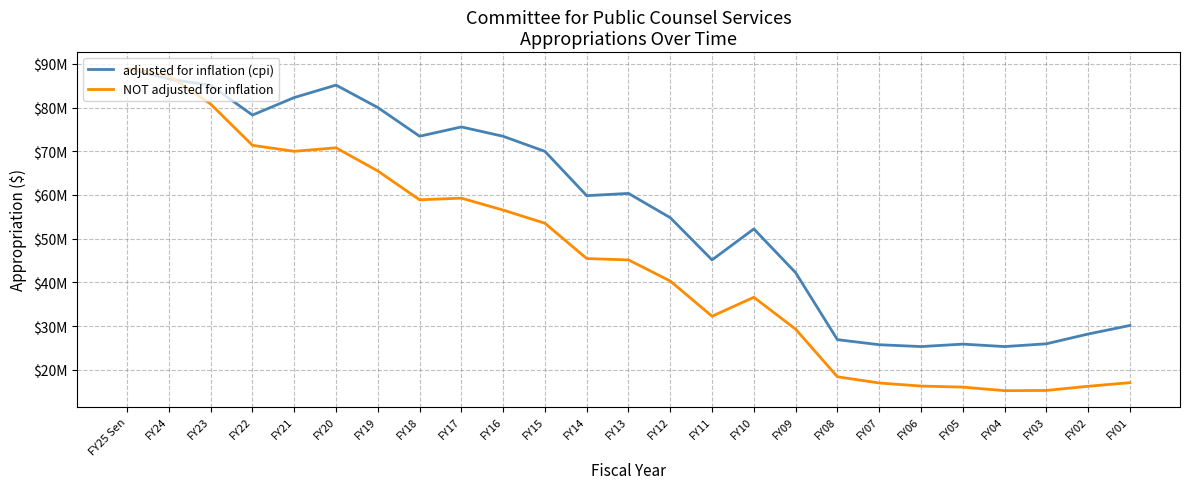

Does the chart display data point markers on the line(s)?

No